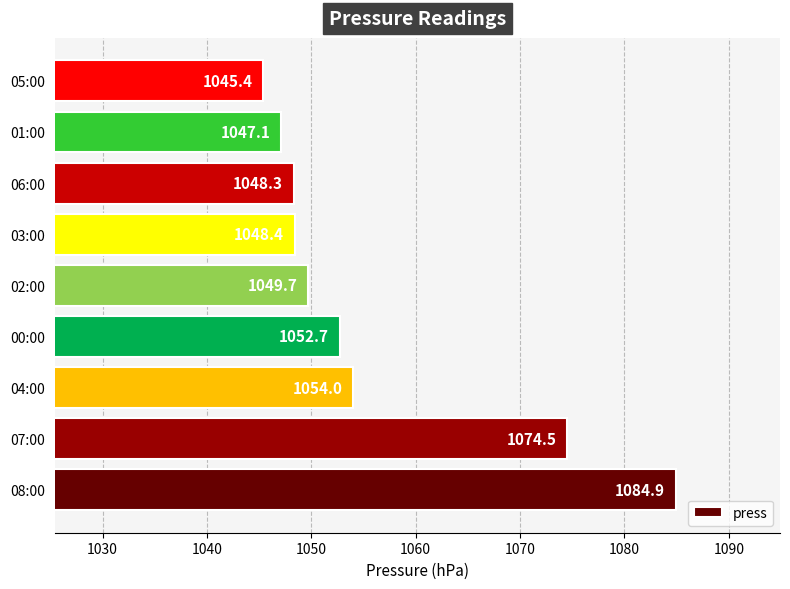

Are the bars horizontal?

Yes